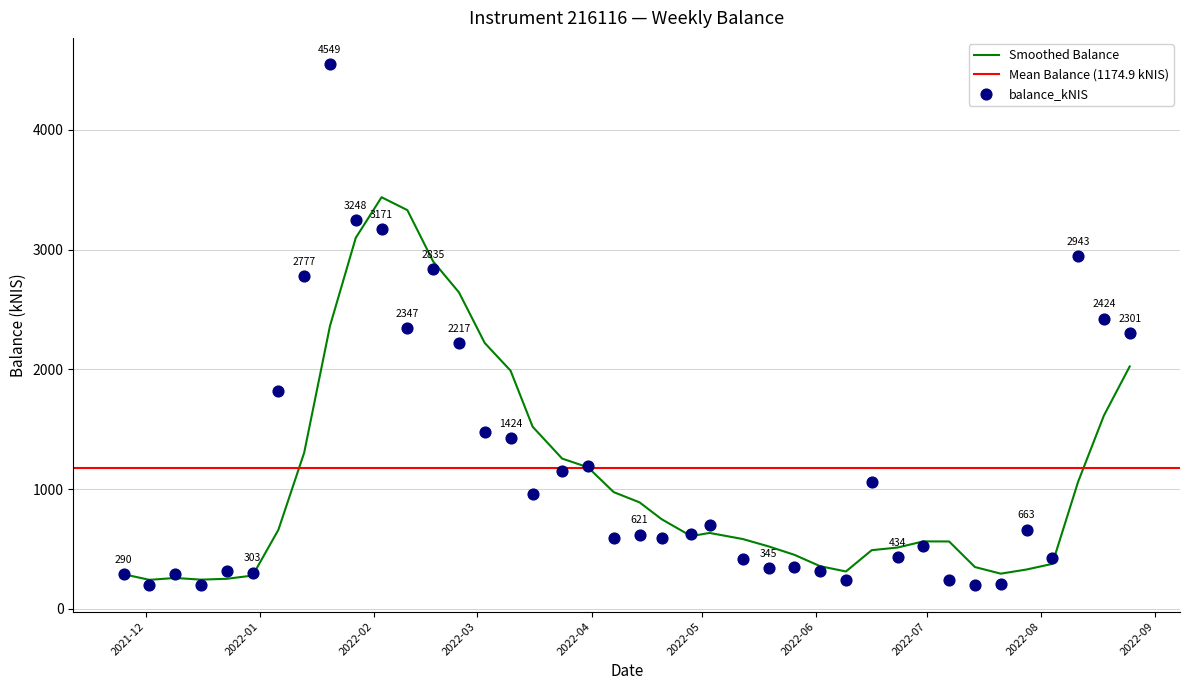

Which has a higher value, 2022-01-27 or 2022-01-06?

2022-01-27